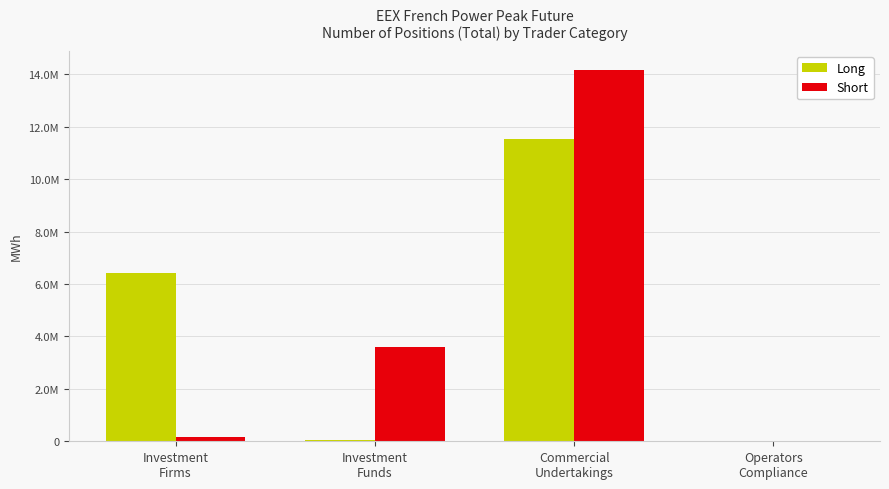

What are all the series names shown in the legend?

Long, Short